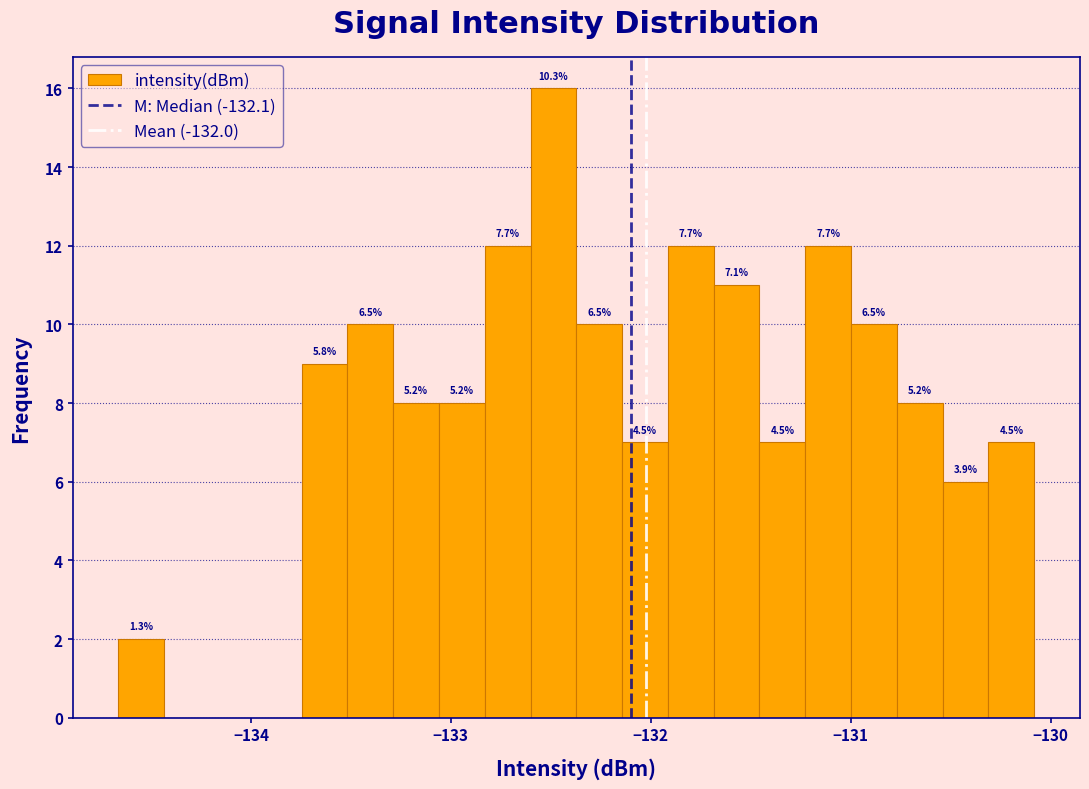

Read against the x-axis, roughly where is the centre of the tallest bar?

-132.5